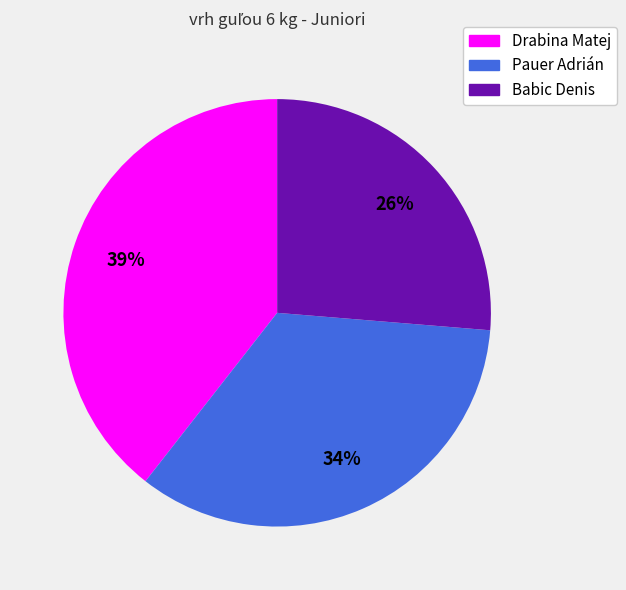

To the nearest percent, what is the difference between the largest and smallest slice percentages?

13%